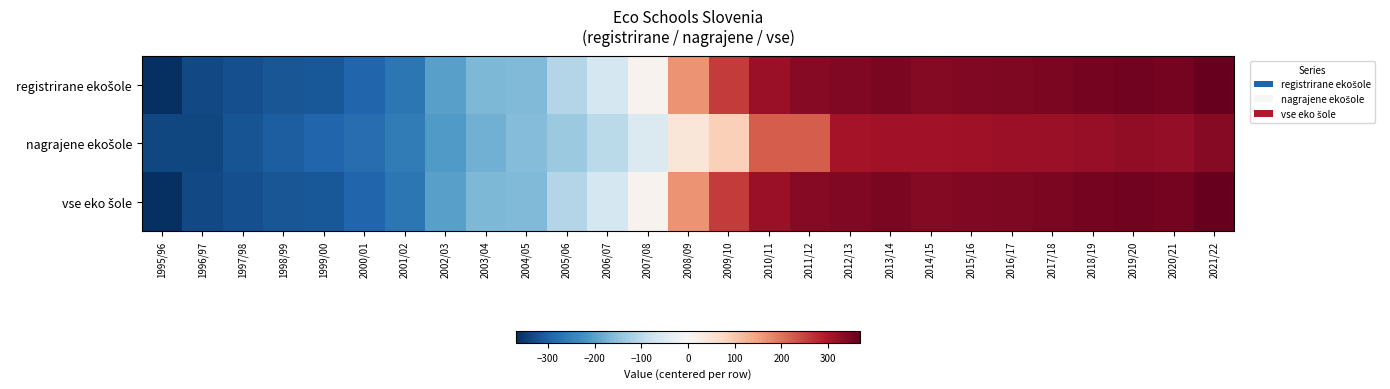

At how many categories does at least one series exceed 26?

14